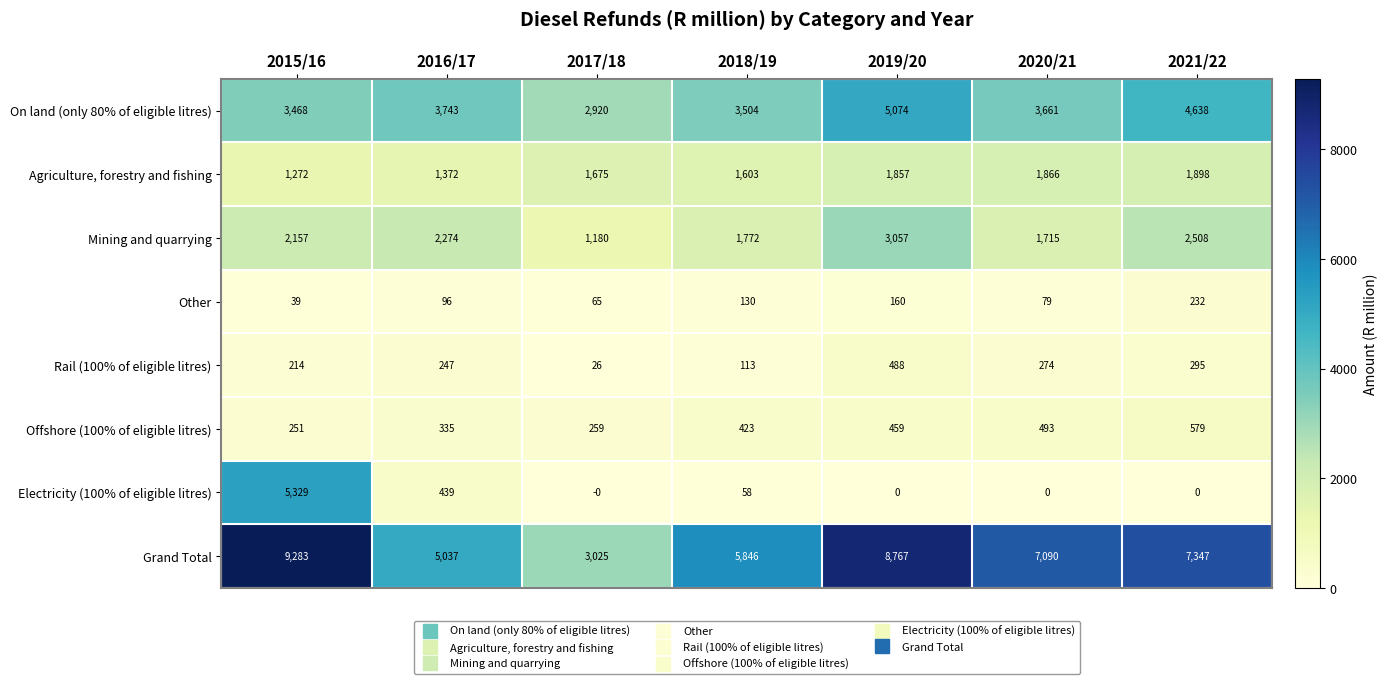

Rank the categories by Rail (100% of eligible litres) value from lowest to highest.

2017/18, 2018/19, 2015/16, 2016/17, 2020/21, 2021/22, 2019/20